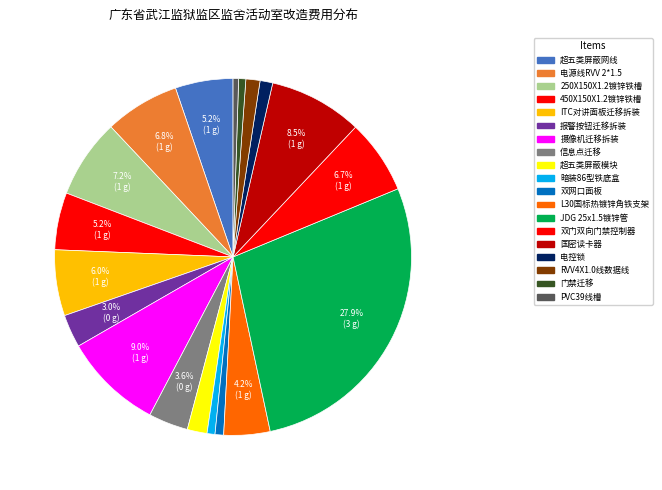

Rank the categories by value from highest to lowest.

JDG 25x1.5镀锌管, 摄像机迁移拆装, 国密读卡器, 250X150X1.2镀锌铁槽, 电源线RVV 2*1.5, 双门双向门禁控制器, ITC对讲面板迁移拆装, 超五类屏蔽网线, 450X150X1.2镀锌铁槽, L30国标热镀锌角铁支架, 信息点迁移, 报警按钮迁移拆装, 超五类屏蔽模块, RVV4X1.0线数据线, 电控锁, 双网口面板, 暗装86型铁底盒, 门禁迁移, PVC39线槽